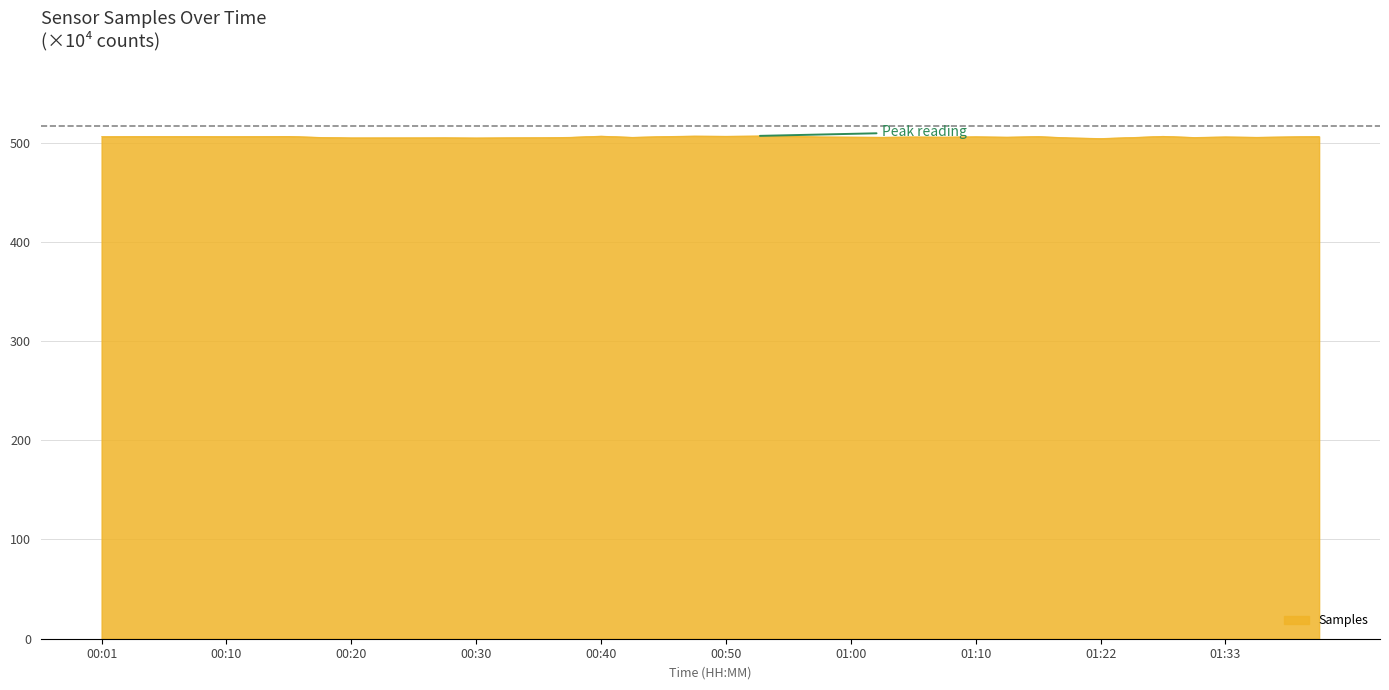

What is the greatest value displayed?

506.6